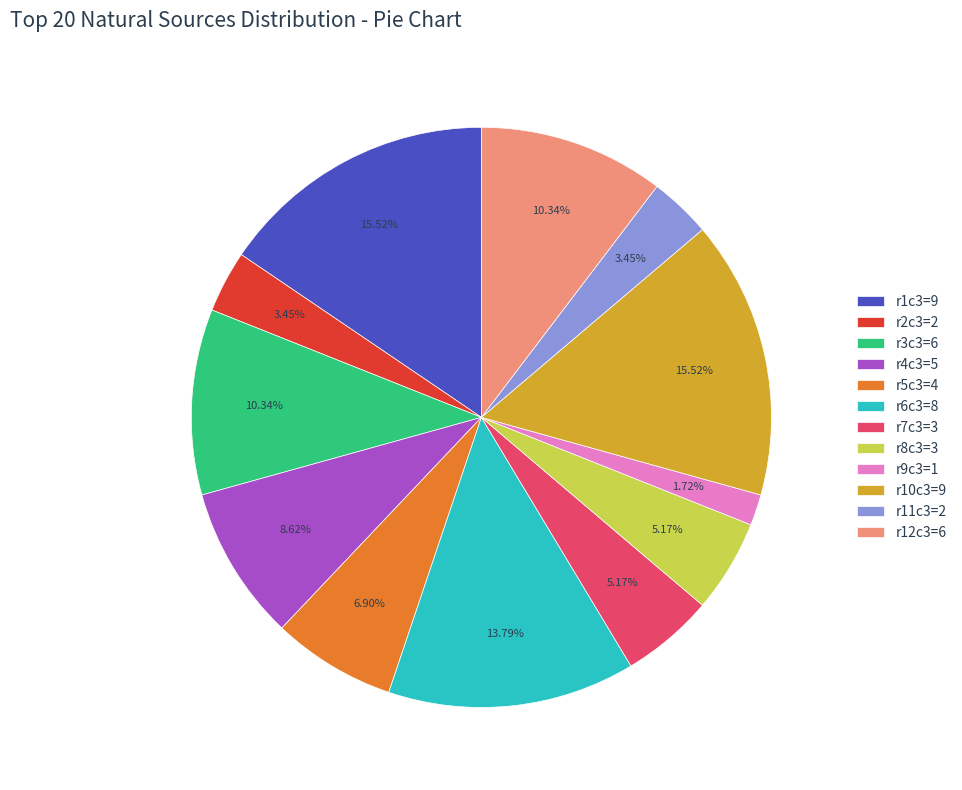

Count the number of slices in the pie.

12